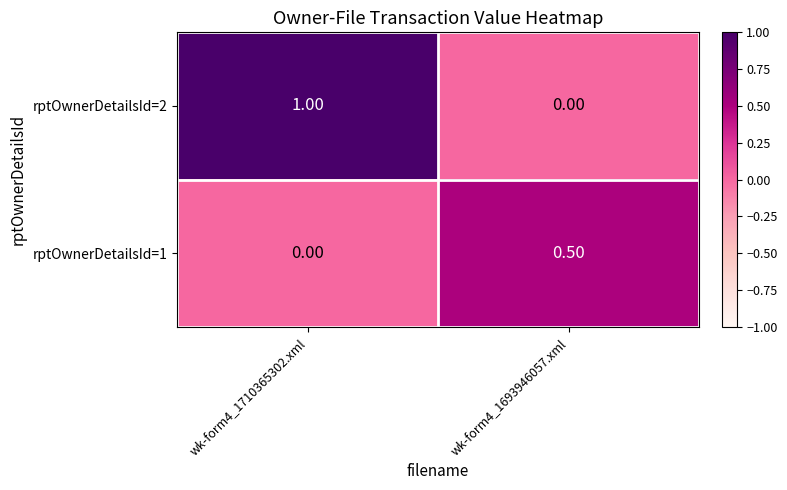

What is the difference between the rptOwnerDetailsId=1 values at wk-form4_1693946057.xml and wk-form4_1710365302.xml?

0.5